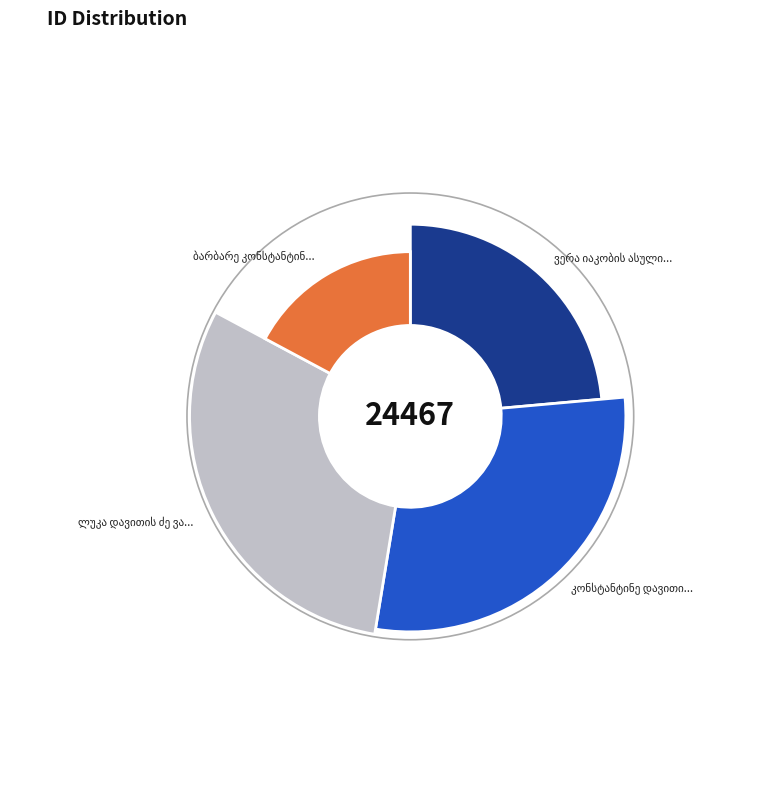

Is there a majority slice in this chart?

No